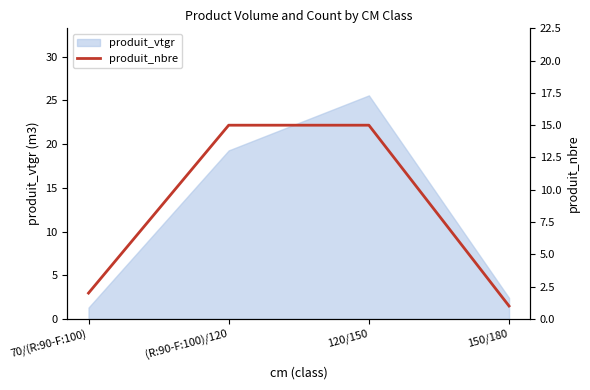

Rank the categories by produit_vtgr value from lowest to highest.

70/(R:90-F:100), 150/180, (R:90-F:100)/120, 120/150